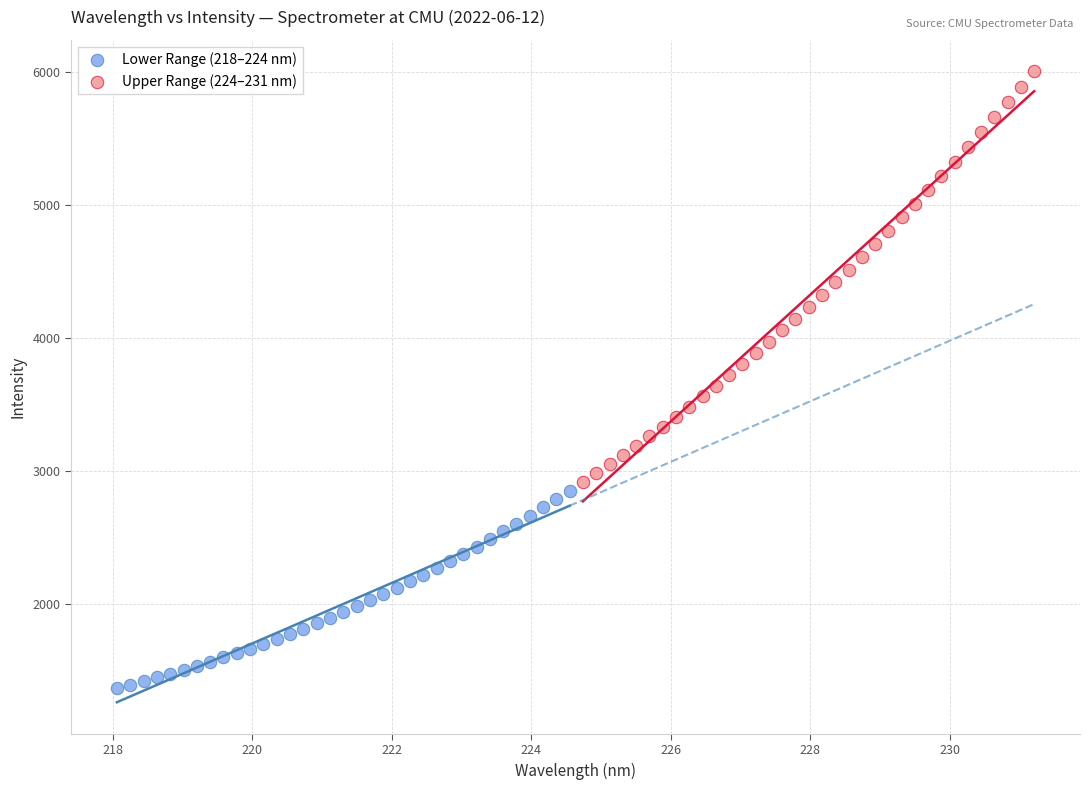

Which series contains the highest Y value?

Upper Range (224–231 nm)